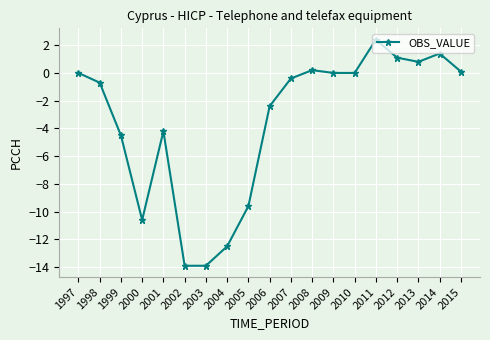

What value does the data have at 1998?

-0.7